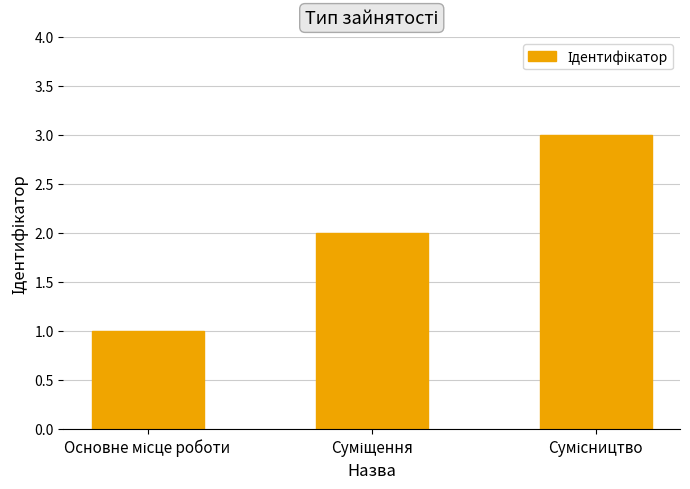

What is the maximum value shown in the chart?

3